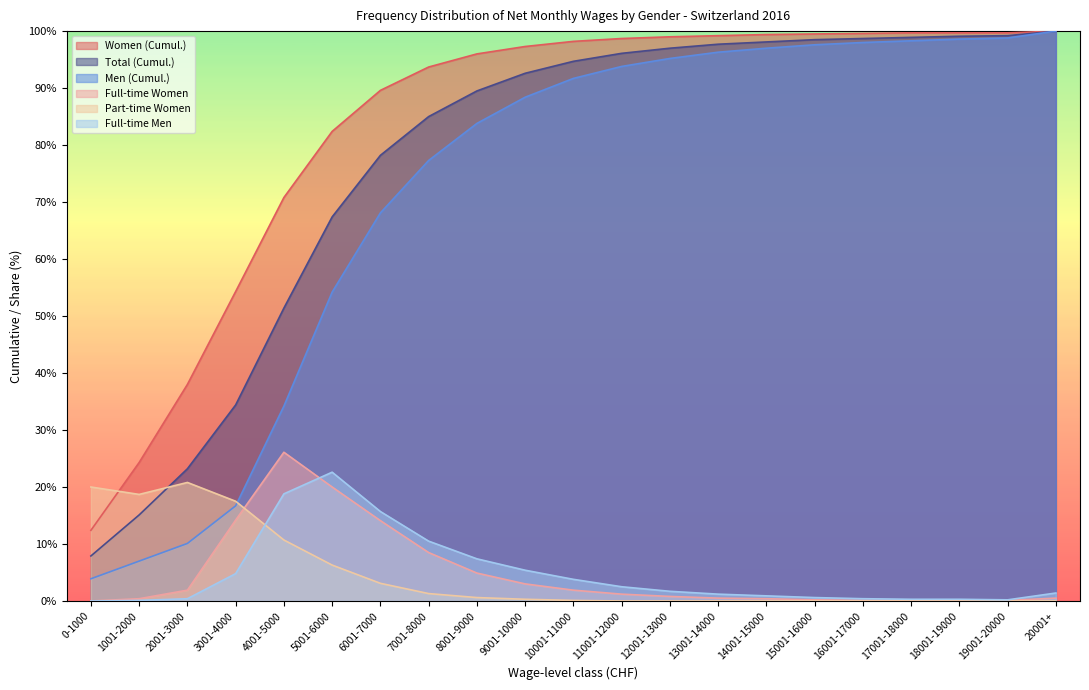

What is the total value across all series at 16001-17000?

296.8